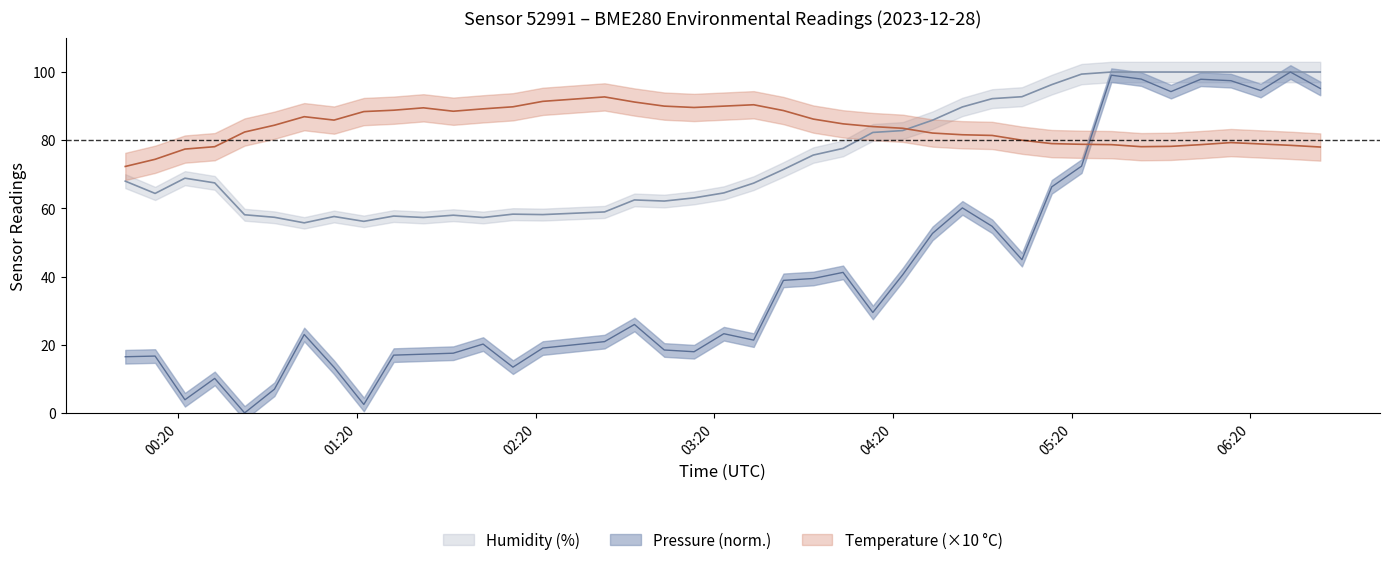

What position from the right is 2023-12-28T03:53:15?

18